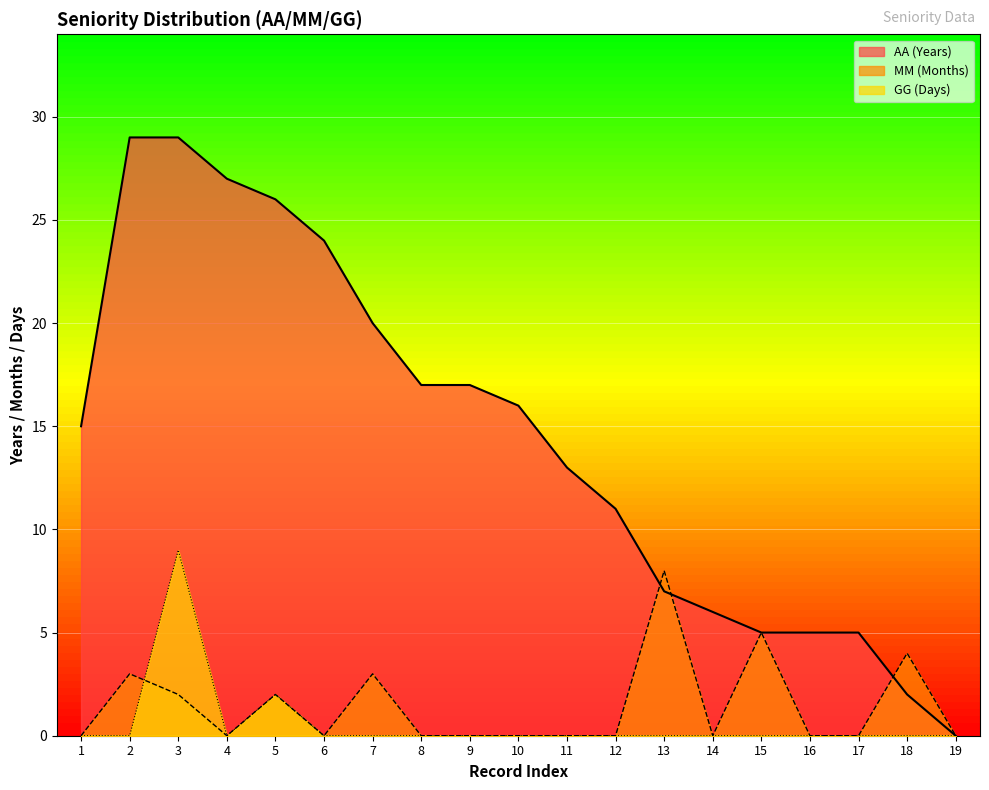

The MM (Months) series shows 3 at 17. True or false?

False